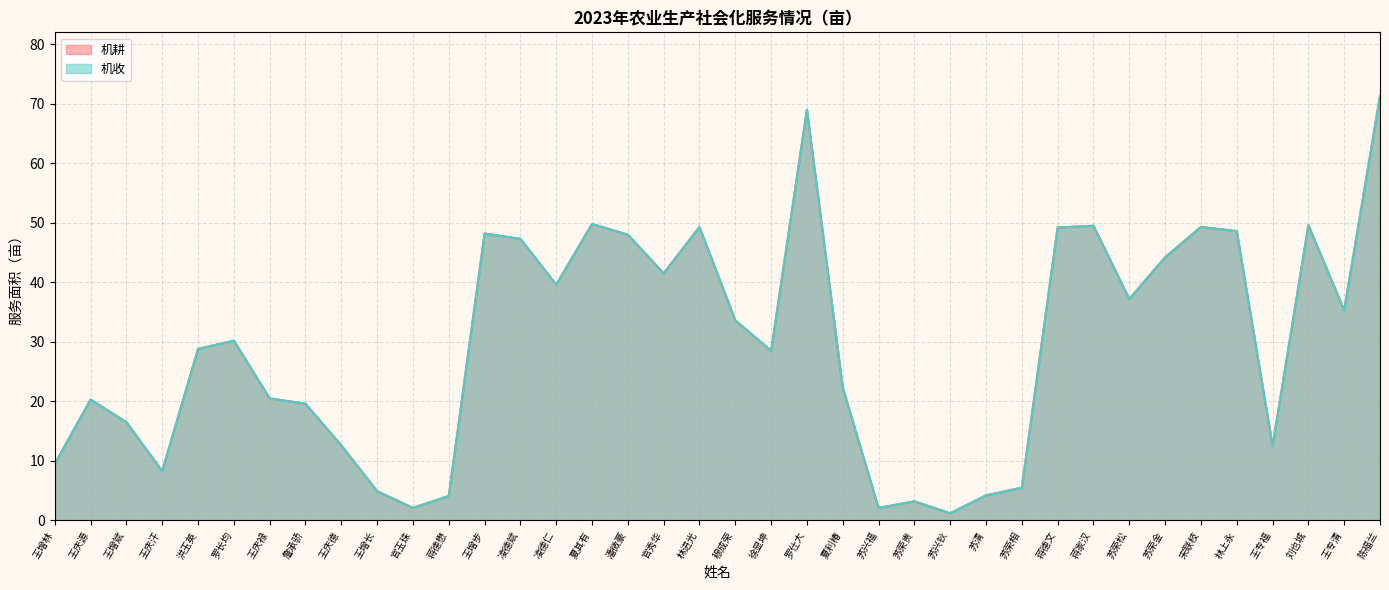

The value of 机收 at 林上永 is 79.3. True or false?

False